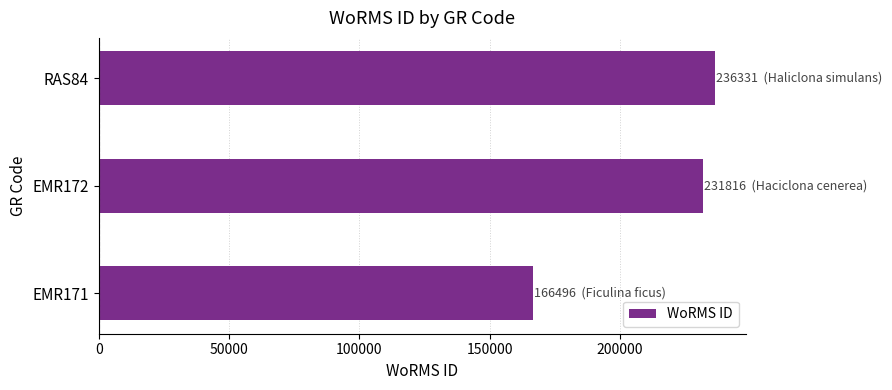

Rank the categories by value from lowest to highest.

EMR171, EMR172, RAS84